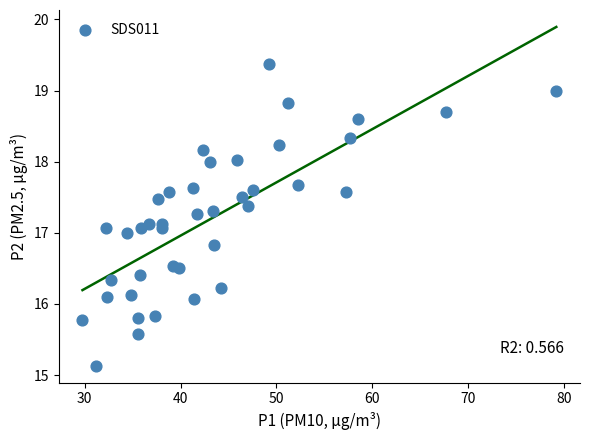

What is the range of X values (max minus min)?

49.4